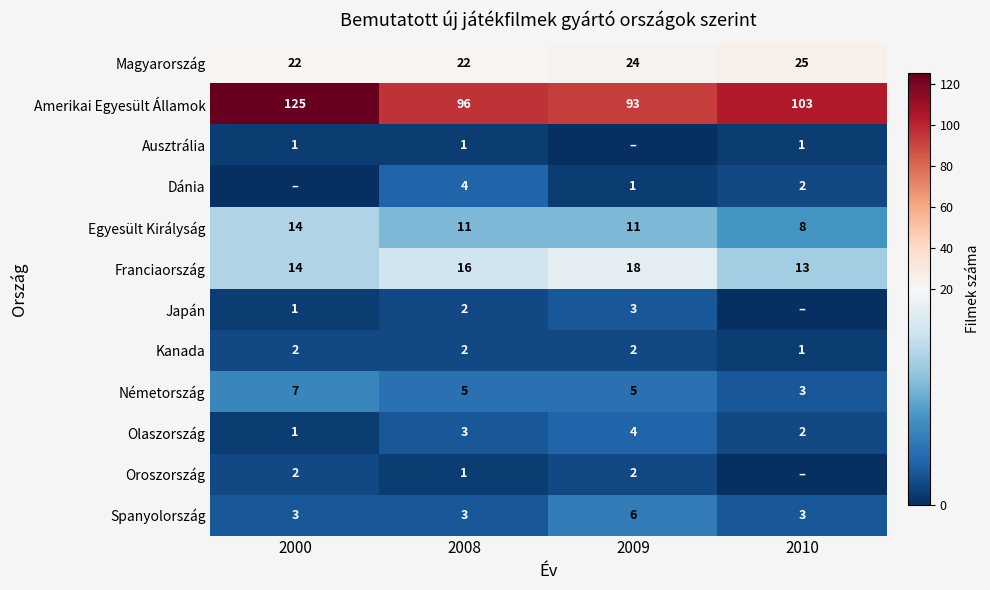

At how many categories does at least one series exceed 72?

4